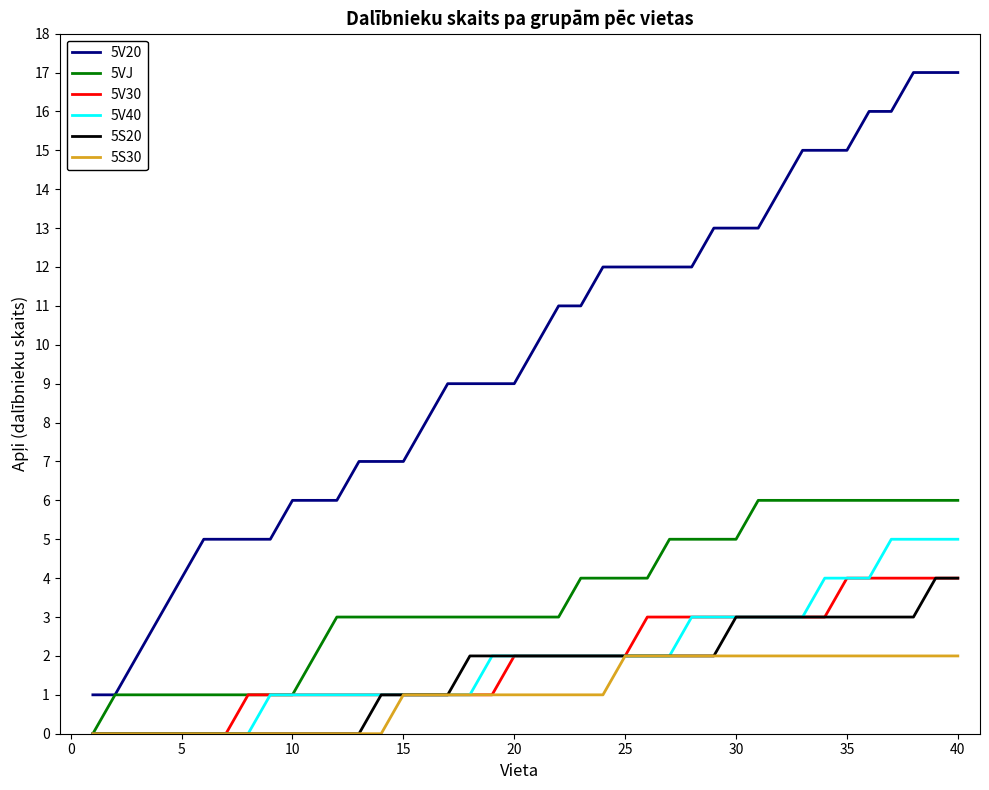

Which series has the widest spread of values?

5V20